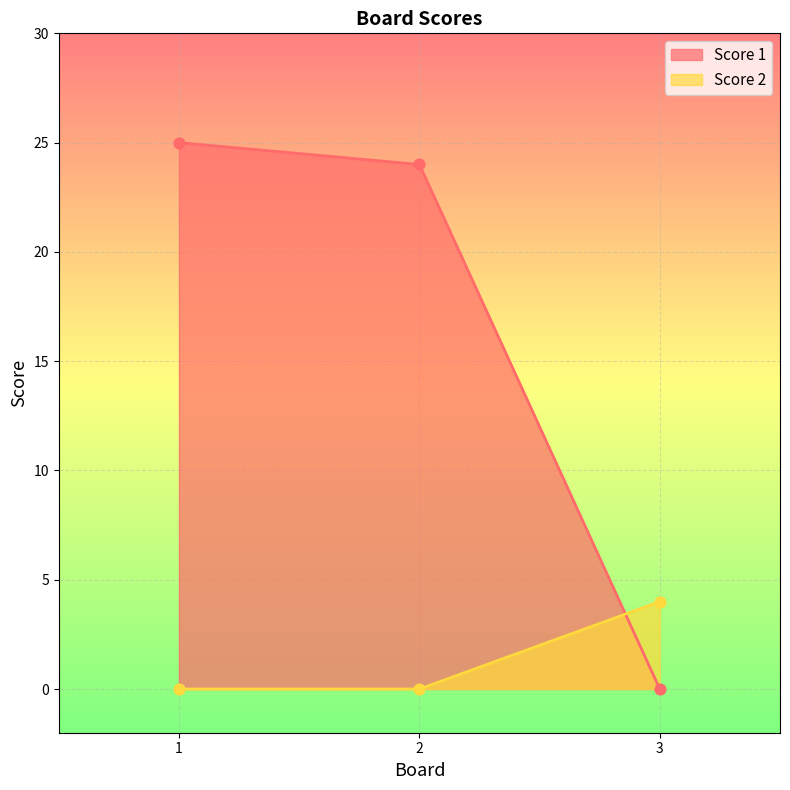

At how many categories does at least one series exceed 23?

2